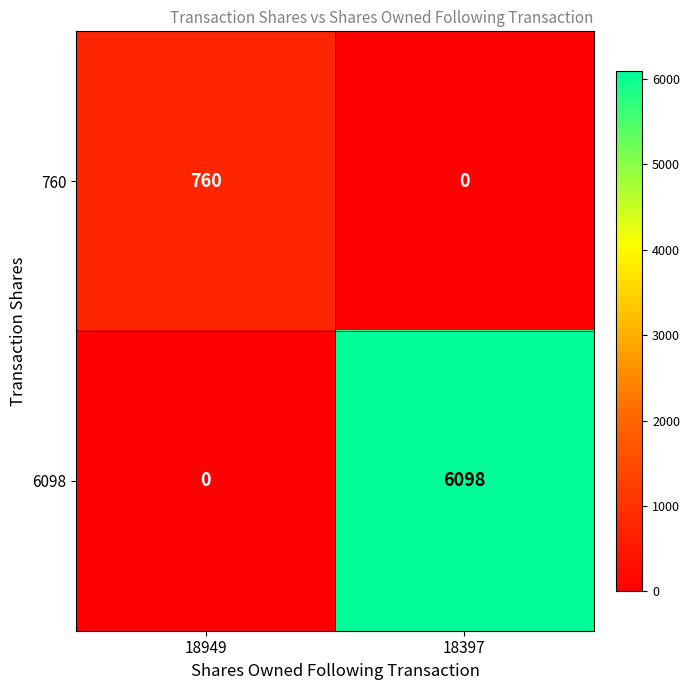

Which series has the widest spread of values?

6098